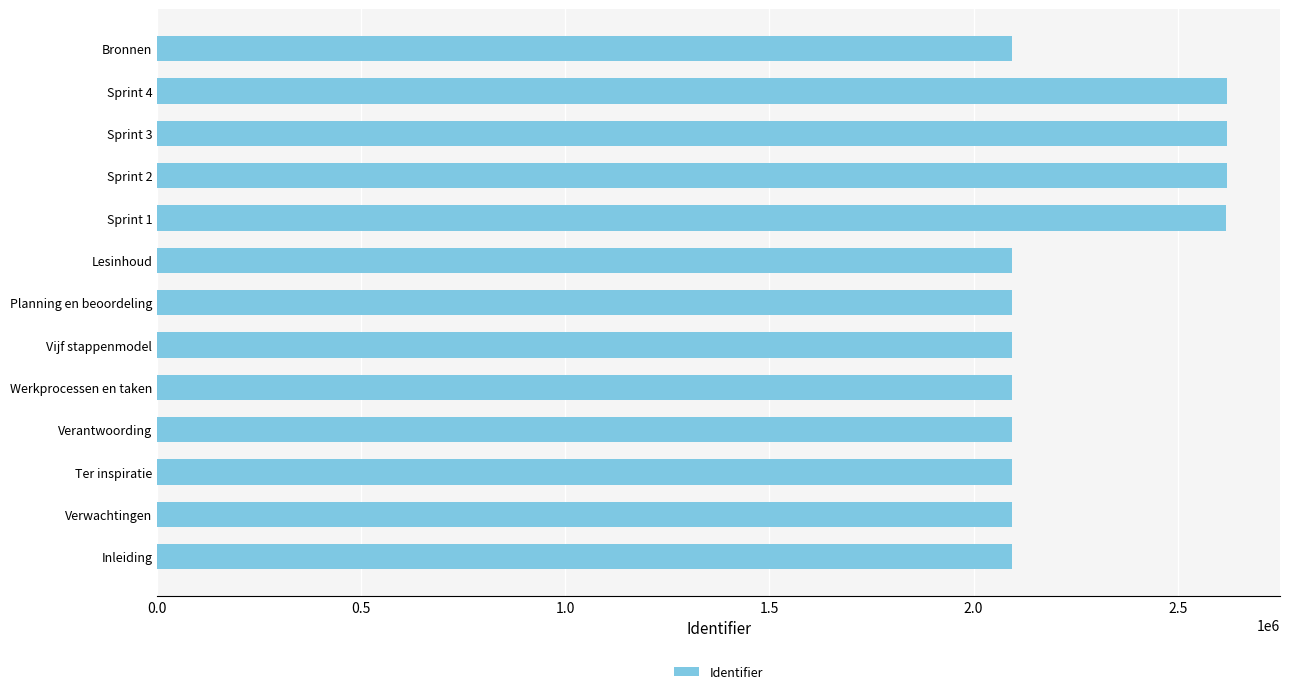

What is the smallest value displayed?

2093783